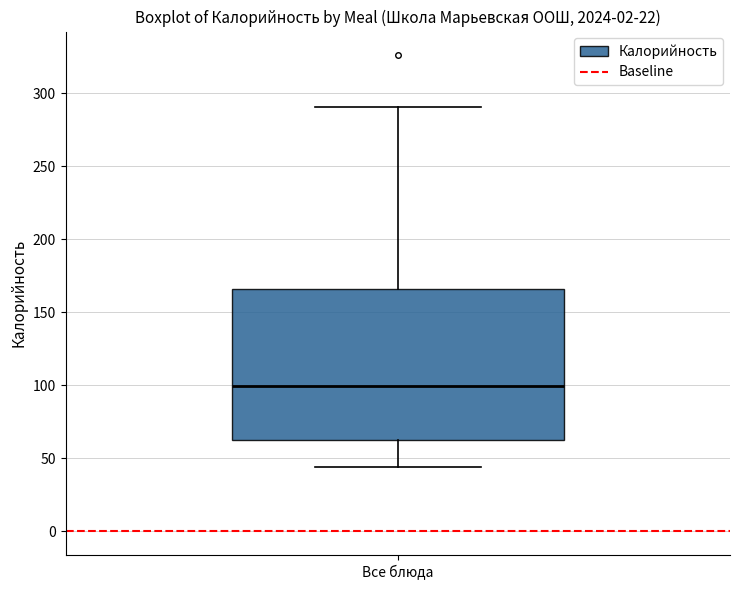

Where does the upper whisker of the box for Все блюда end on the y-axis? The values are not printed on the chart, so give them approximately, as read against the axis.

290